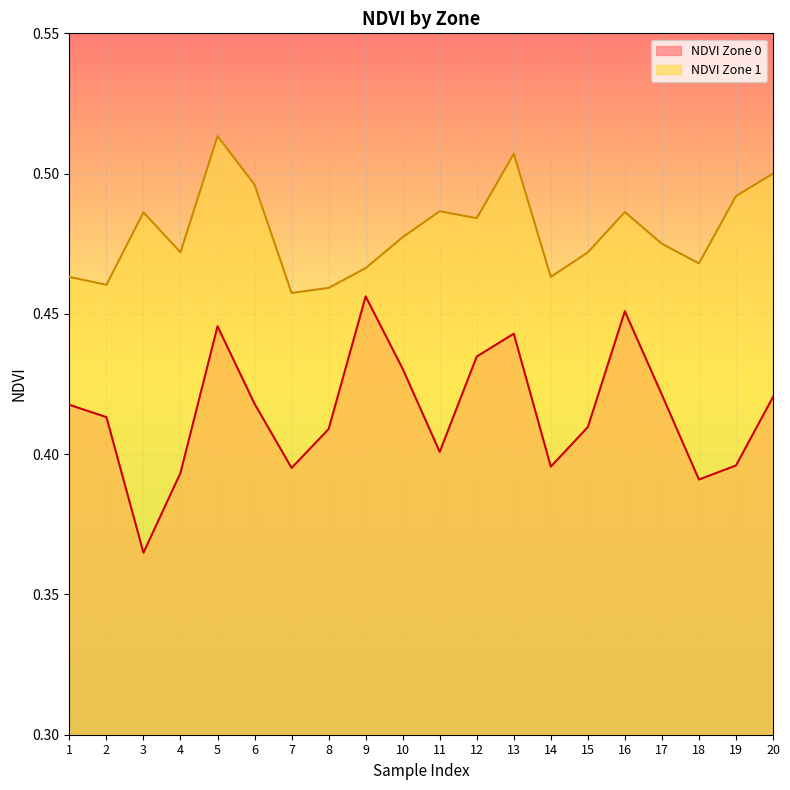

What is the difference between the maximum and minimum values in the NDVI Zone 0 series?

0.1